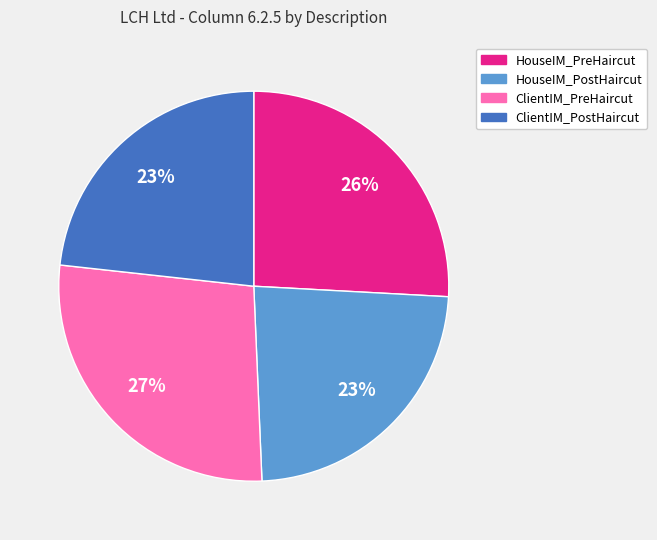

Count the number of slices in the pie.

4